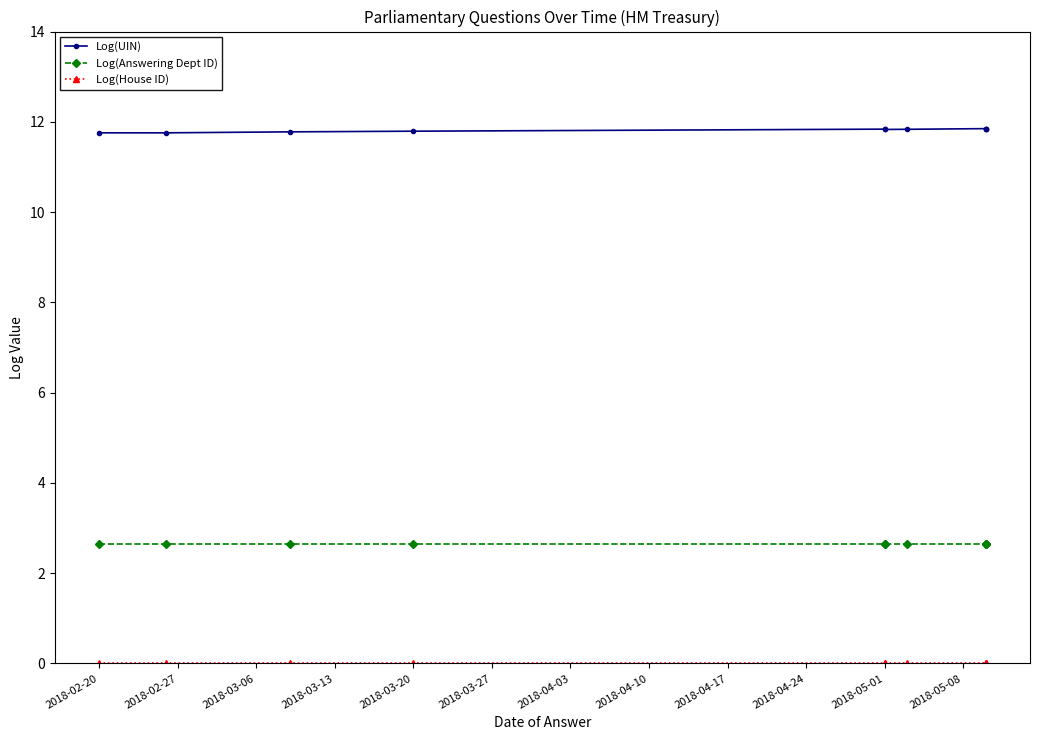

Is the value of Log(Answering Dept ID) at 2018-05-01 greater than the value of Log(House ID) at 2018-03-20?

Yes